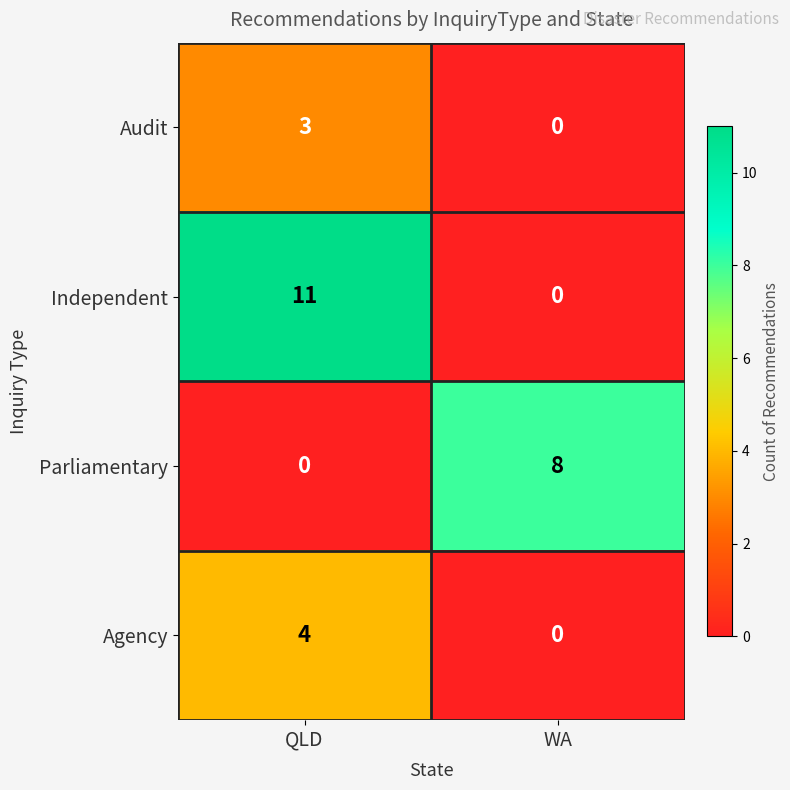

Read the Parliamentary value at WA.

8